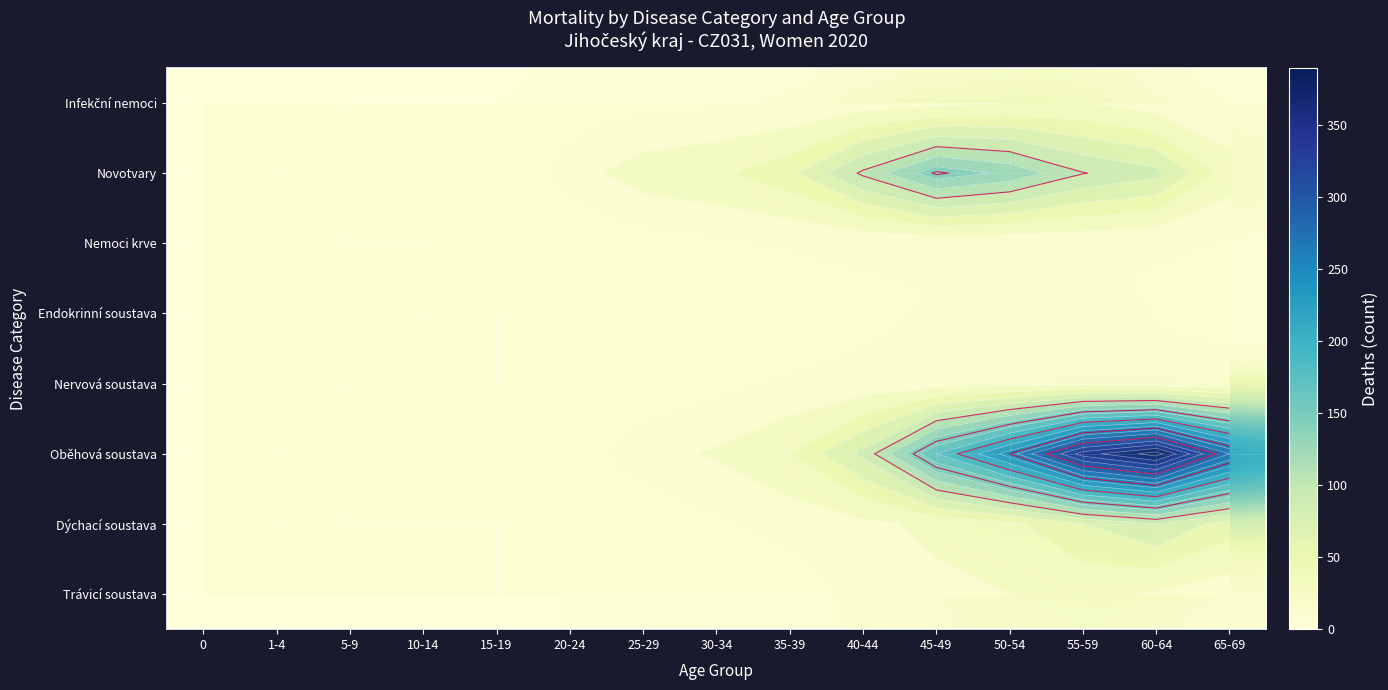

Which category has the highest value across all series?

60-64